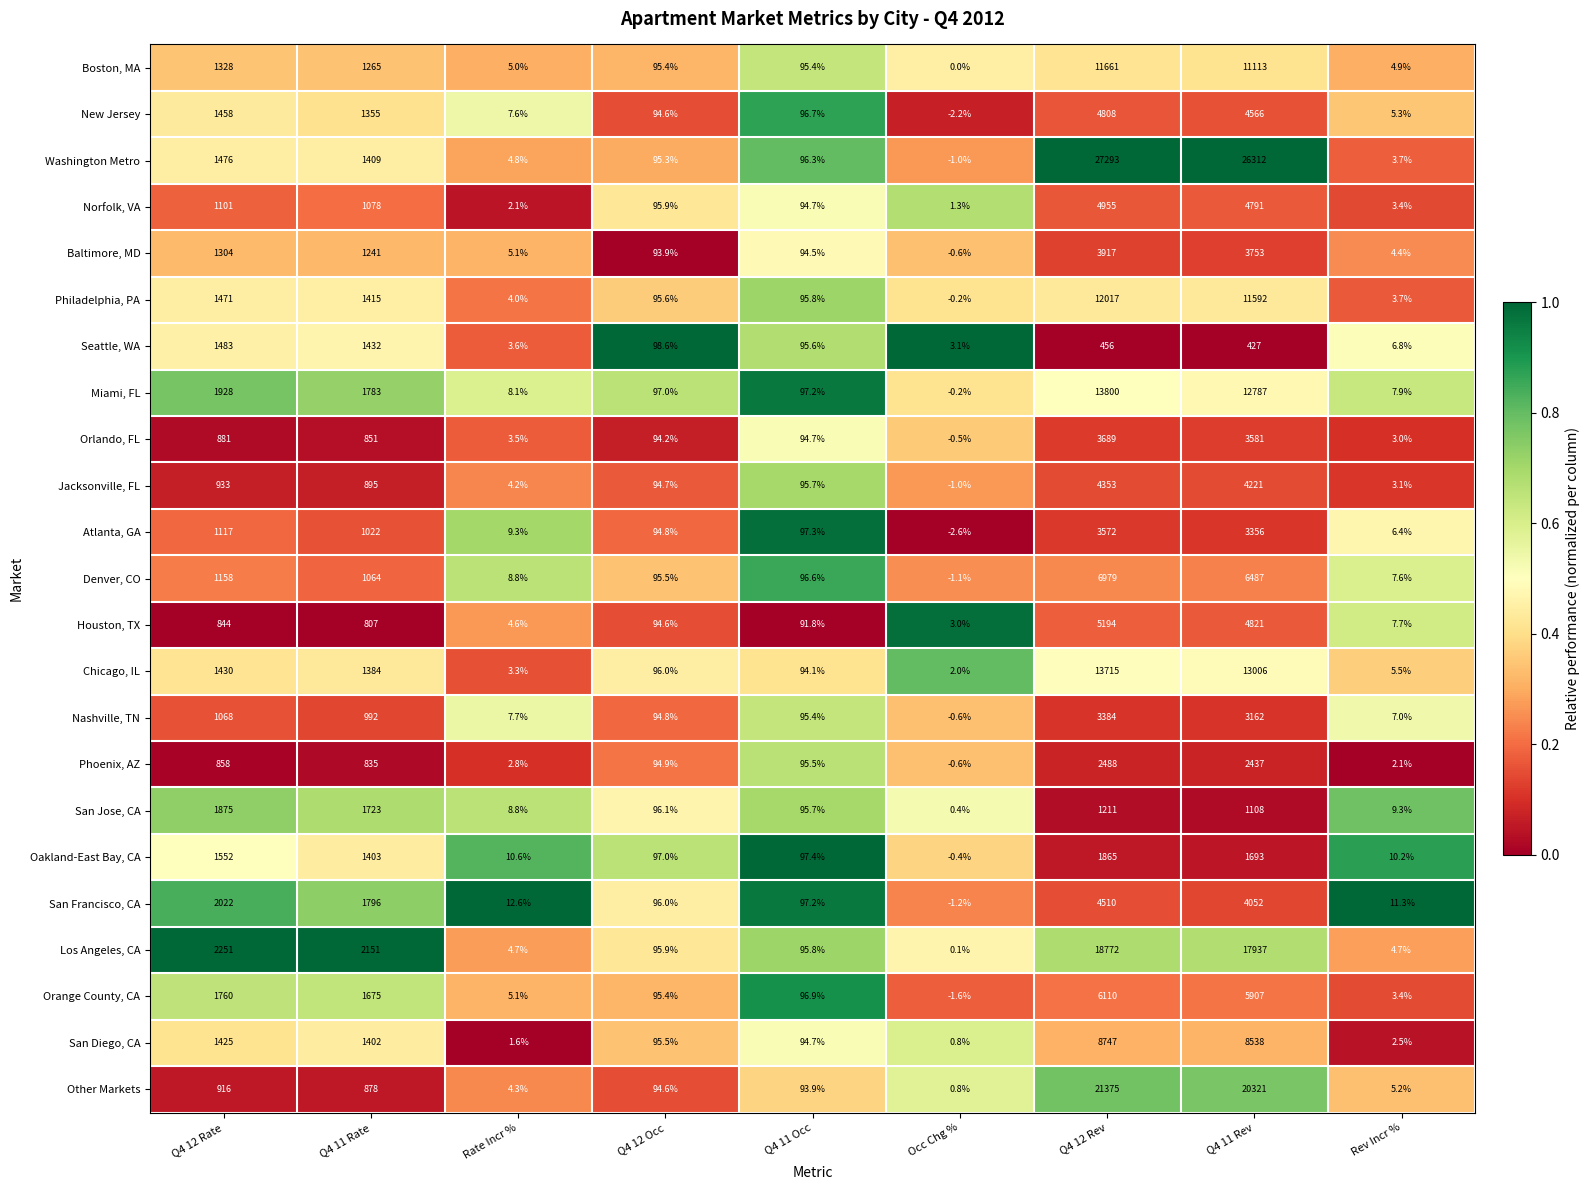

At which category is the sum across all series the highest?

Q4 12 Rev